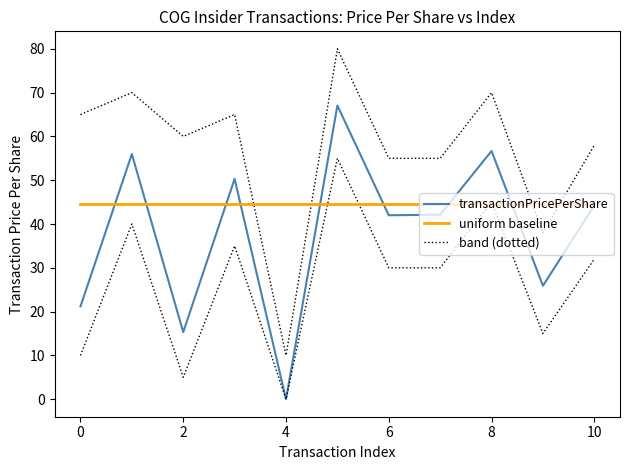

Which series has the largest total across all categories?

uniform baseline